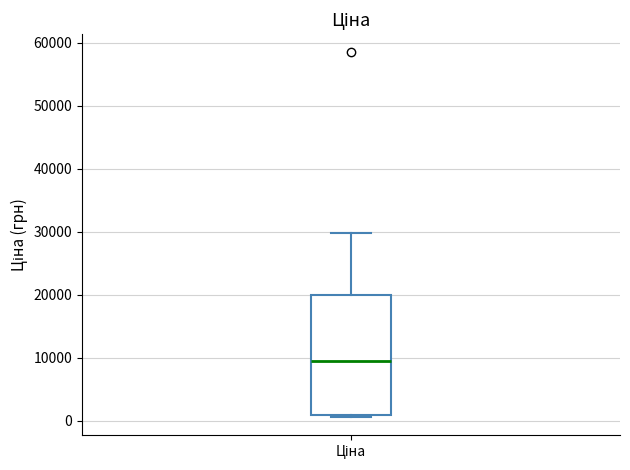

Where is the lower edge of the box for Ціна on the y-axis? The values are not printed on the chart, so give them approximately, as read against the axis.

1000